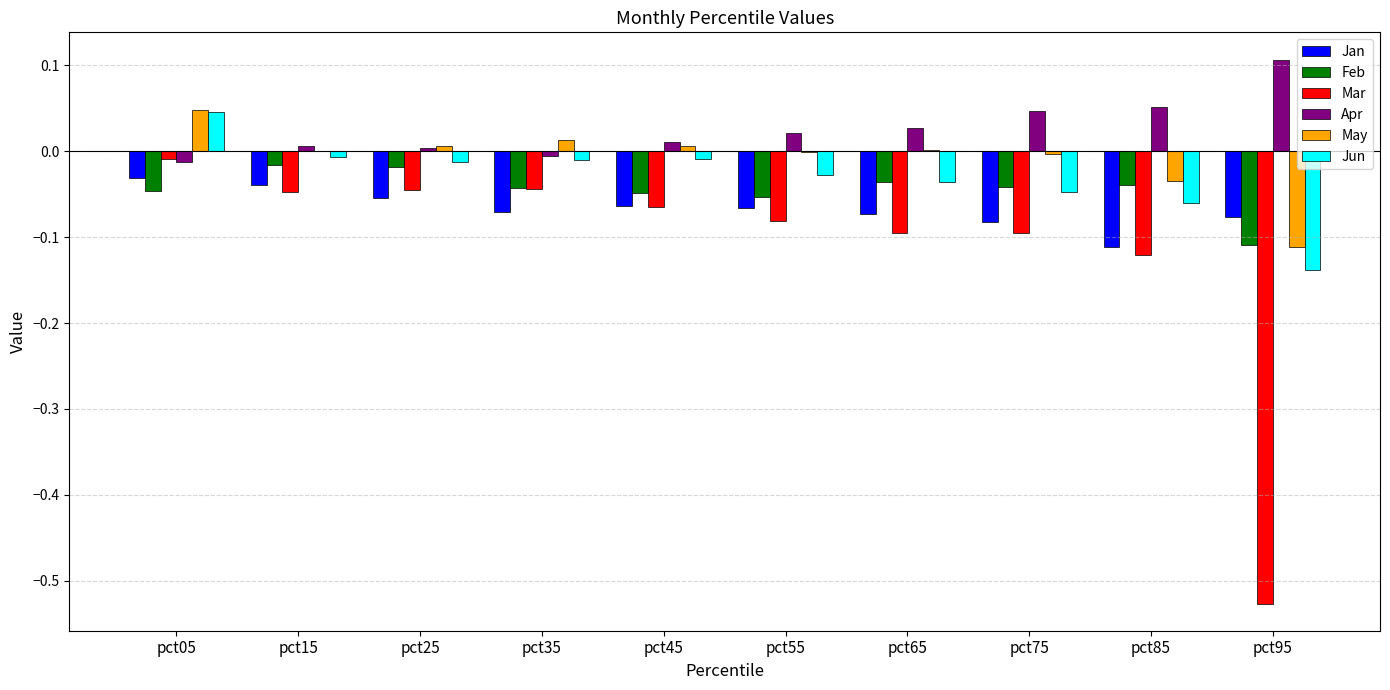

The value of Feb at pct65 is -0.0. True or false?

True